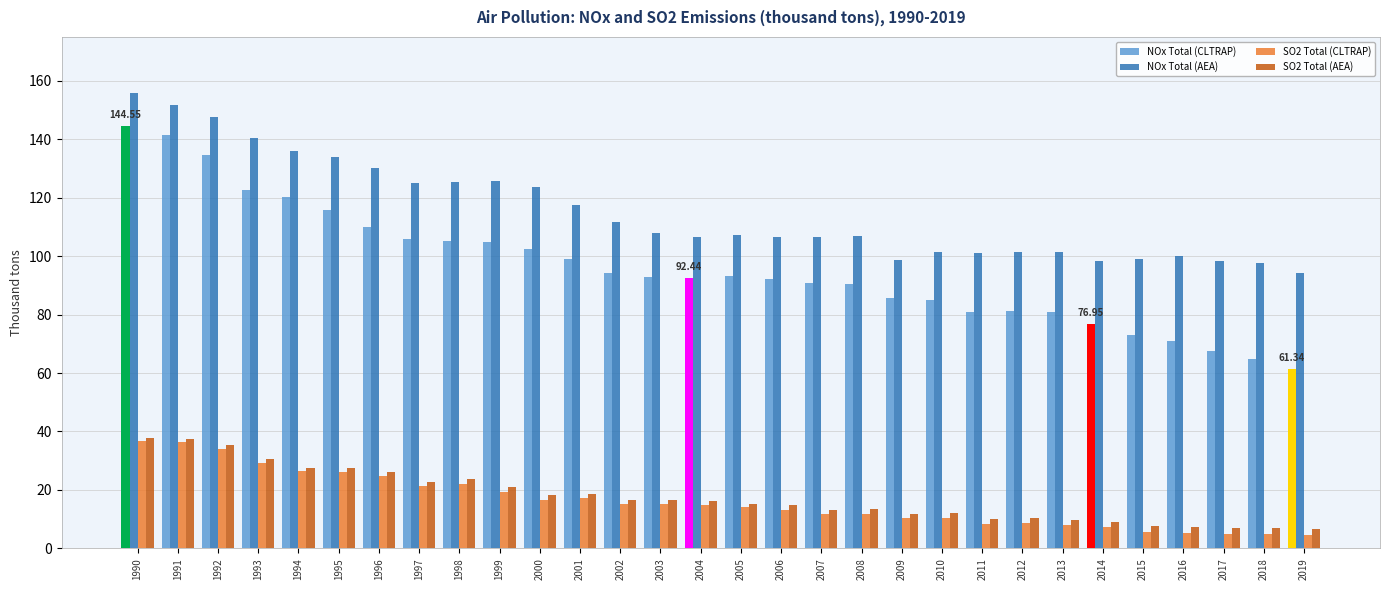

What are all the series names shown in the legend?

NOx Total (CLTRAP), NOx Total (AEA), SO2 Total (CLTRAP), SO2 Total (AEA)